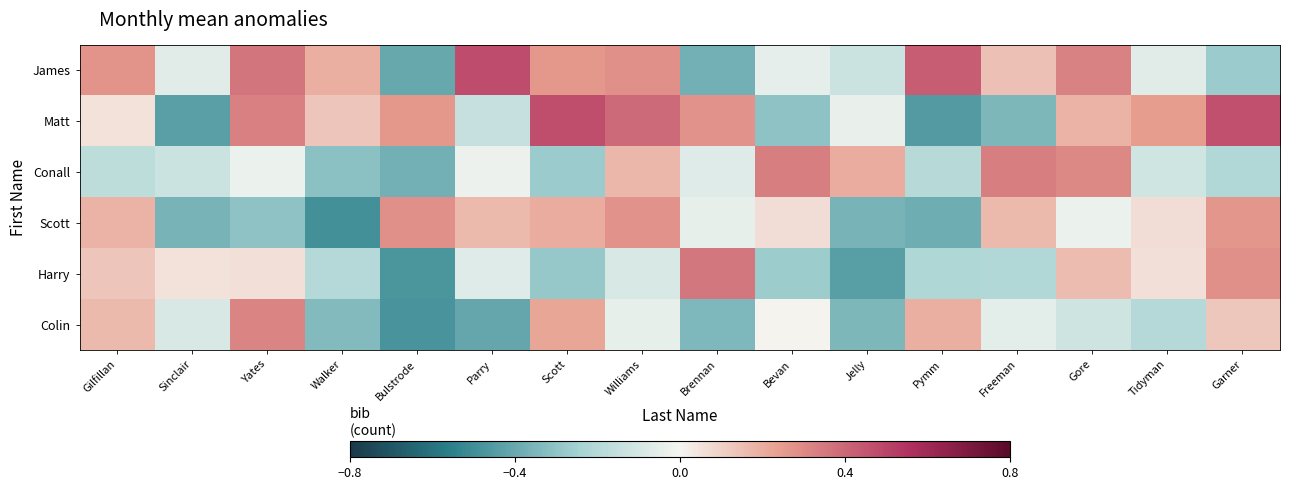

Reading right to left, transcribe all the data shown in this chart.

James: Garner=-0.3	Tidyman=-0.1	Gore=0.3	Freeman=0.1	Pymm=0.4	Jelly=-0.1	Bevan=-0.0	Brennan=-0.4	Williams=0.3	Scott=0.3	Parry=0.5	Bulstrode=-0.4	Walker=0.2	Yates=0.4	Sinclair=-0.1	Gilfillan=0.3
Matt: Garner=0.5	Tidyman=0.2	Gore=0.2	Freeman=-0.3	Pymm=-0.5	Jelly=-0.0	Bevan=-0.3	Brennan=0.3	Williams=0.4	Scott=0.5	Parry=-0.1	Bulstrode=0.3	Walker=0.1	Yates=0.3	Sinclair=-0.4	Gilfillan=0.1
Conall: Garner=-0.2	Tidyman=-0.1	Gore=0.3	Freeman=0.3	Pymm=-0.2	Jelly=0.2	Bevan=0.3	Brennan=-0.1	Williams=0.2	Scott=-0.3	Parry=-0.0	Bulstrode=-0.4	Walker=-0.3	Yates=-0.0	Sinclair=-0.1	Gilfillan=-0.2
Scott: Garner=0.3	Tidyman=0.1	Gore=-0.0	Freeman=0.2	Pymm=-0.4	Jelly=-0.4	Bevan=0.1	Brennan=-0.0	Williams=0.3	Scott=0.2	Parry=0.2	Bulstrode=0.3	Walker=-0.5	Yates=-0.3	Sinclair=-0.4	Gilfillan=0.2
Harry: Garner=0.3	Tidyman=0.1	Gore=0.2	Freeman=-0.2	Pymm=-0.2	Jelly=-0.4	Bevan=-0.3	Brennan=0.4	Williams=-0.1	Scott=-0.3	Parry=-0.1	Bulstrode=-0.5	Walker=-0.2	Yates=0.1	Sinclair=0.1	Gilfillan=0.1
Colin: Garner=0.1	Tidyman=-0.2	Gore=-0.1	Freeman=-0.1	Pymm=0.2	Jelly=-0.3	Bevan=0.0	Brennan=-0.3	Williams=-0.0	Scott=0.2	Parry=-0.4	Bulstrode=-0.5	Walker=-0.3	Yates=0.3	Sinclair=-0.1	Gilfillan=0.2